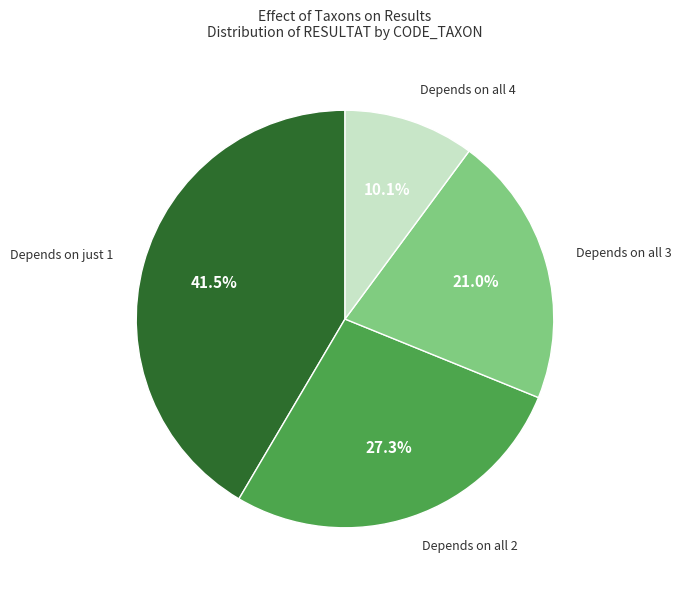

Rank the categories by value from lowest to highest.

Depends on all 4, Depends on all 3, Depends on all 2, Depends on just 1